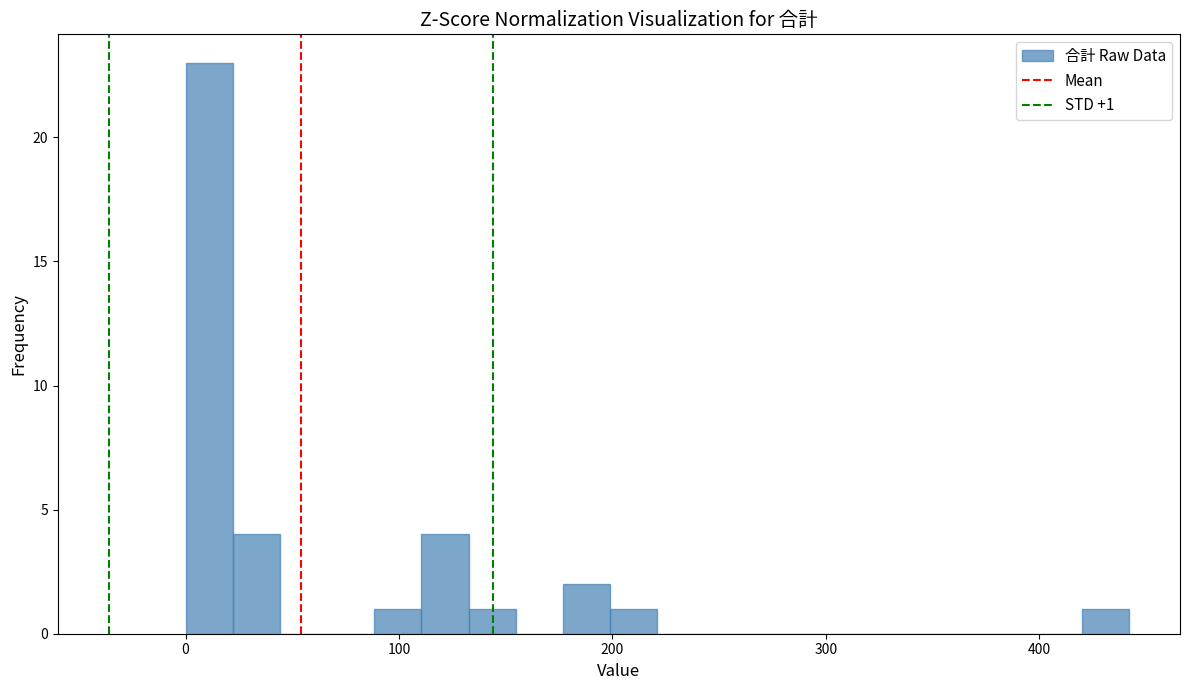

Read against the x-axis, roughly where is the centre of the tallest bar?

10